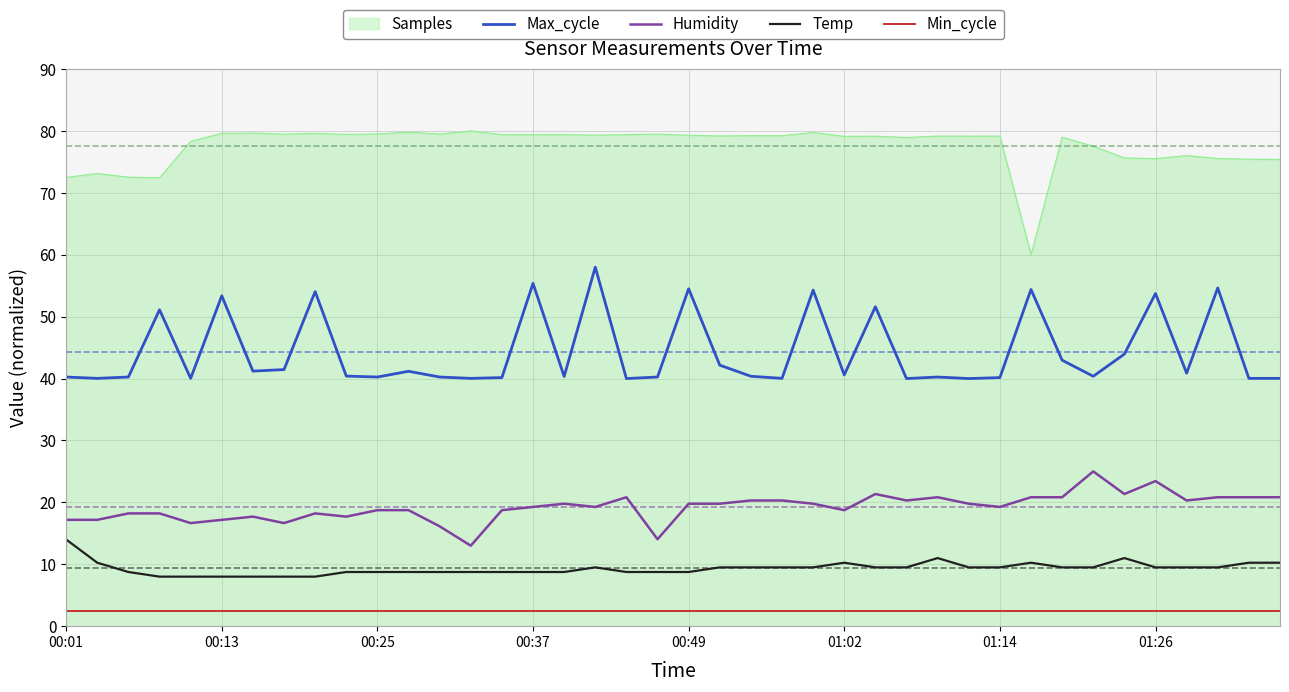

Rank the series by their maximum value, from highest to lowest.

Samples, Max_cycle, Humidity, Temp, Min_cycle